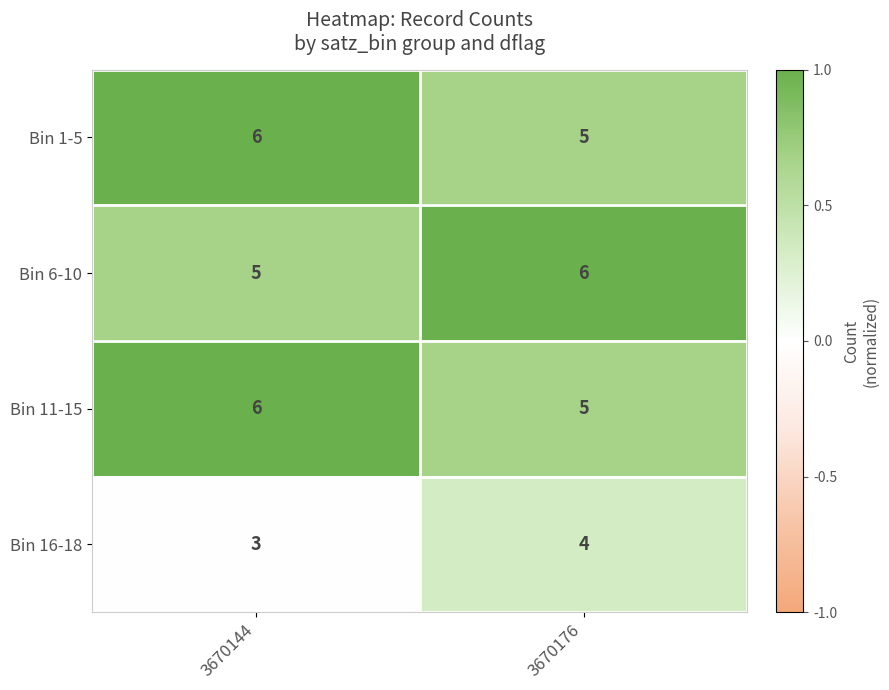

Where is Bin 6-10 nearest to the value 5?

3670144